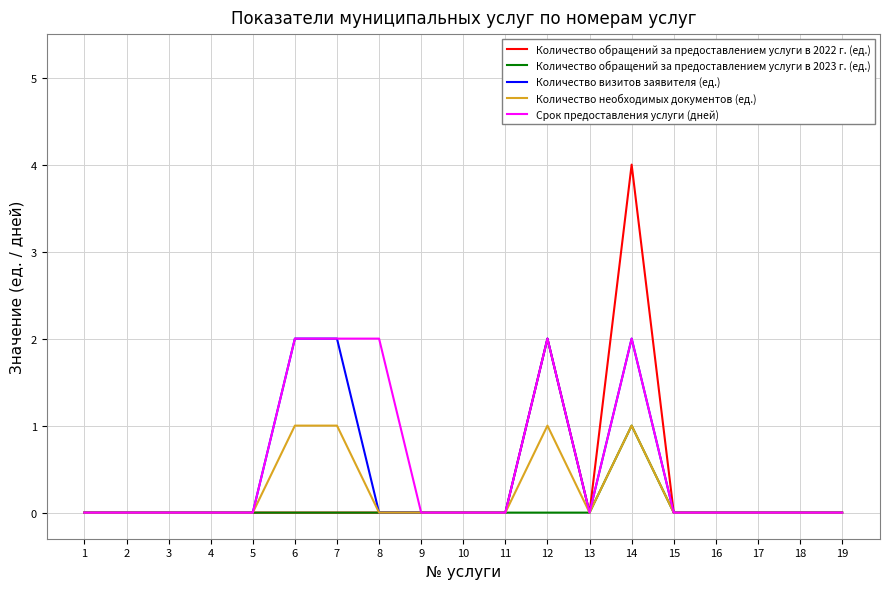

The value of Количество обращений за предоставлением услуги в 2023 г. (ед.) at 14 is 2. True or false?

False